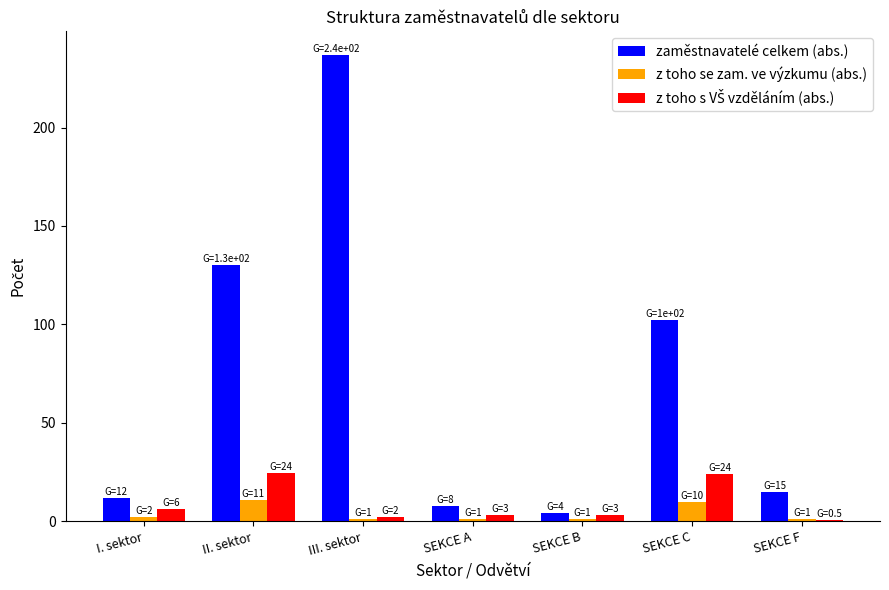

Which series has the largest range (max minus min)?

zaměstnavatelé celkem (abs.)